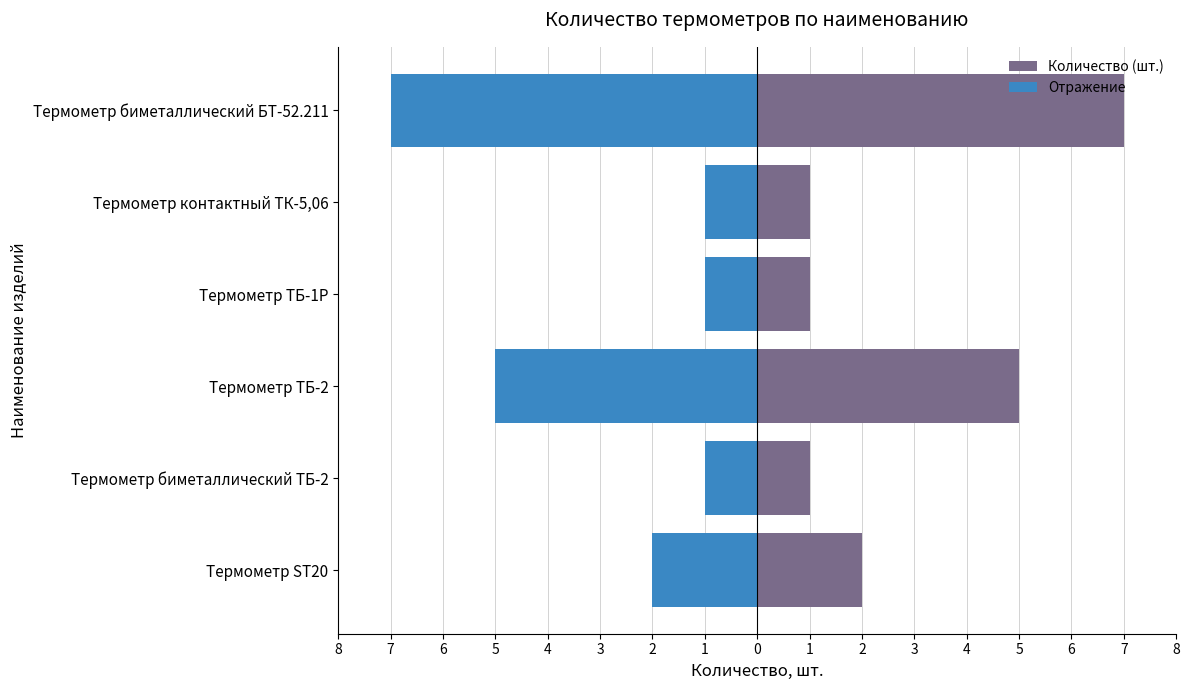

How many values in the Количество (right) series exceed 2?

2